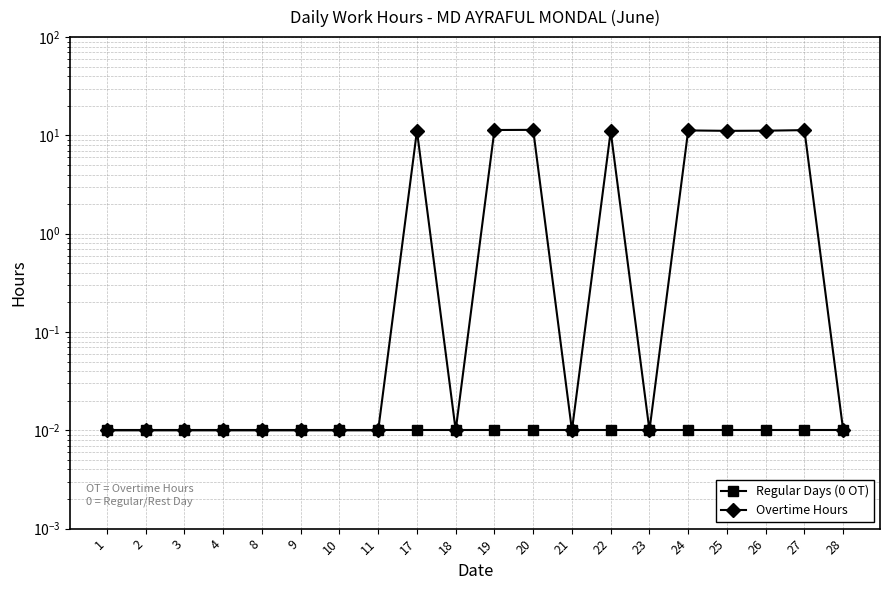

What is the difference between the highest and lowest values at 25?

11.1